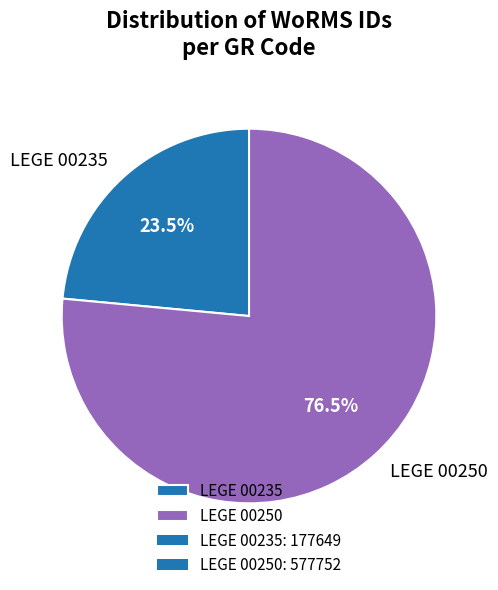

To the nearest percent, what is the difference between the LEGE 00235 and LEGE 00250 slice percentages?

53%